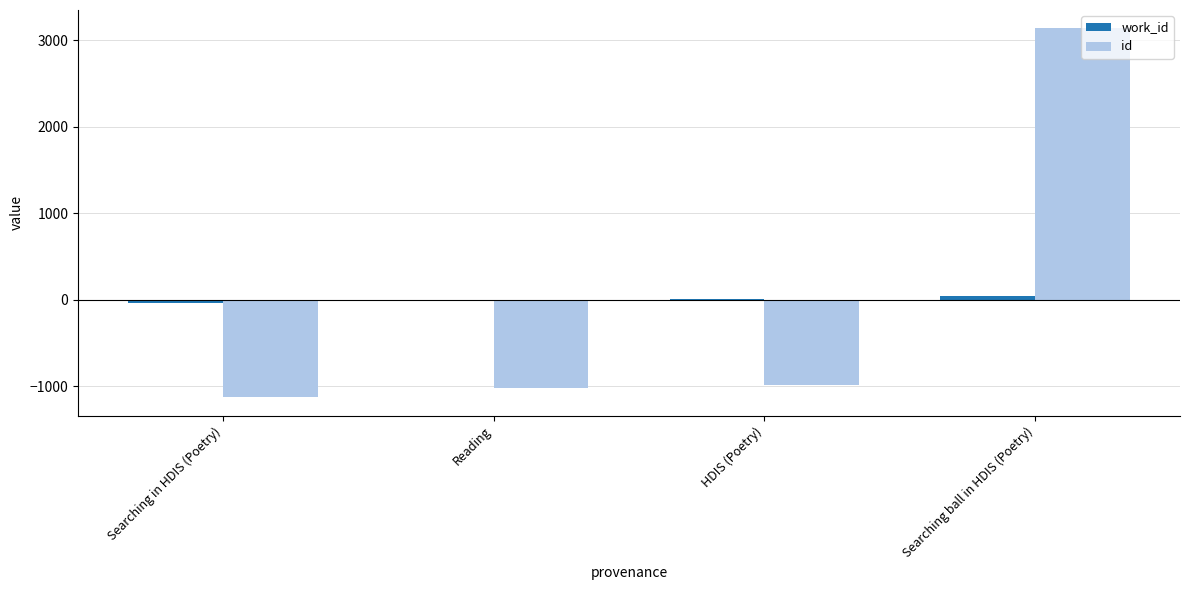

Which series has the largest range (max minus min)?

id